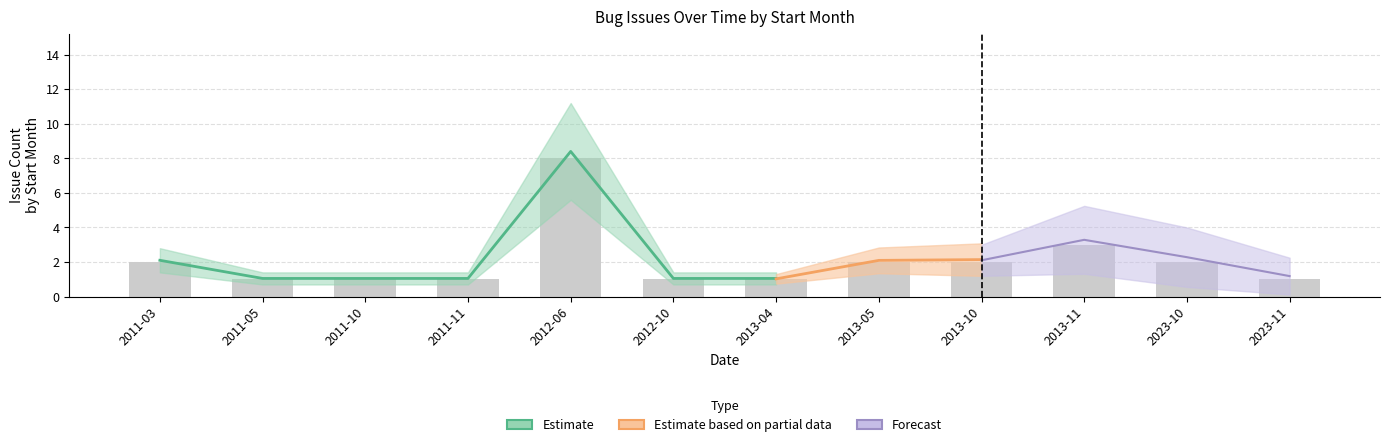

What is the label of the 6th bar from the right?

2013-04